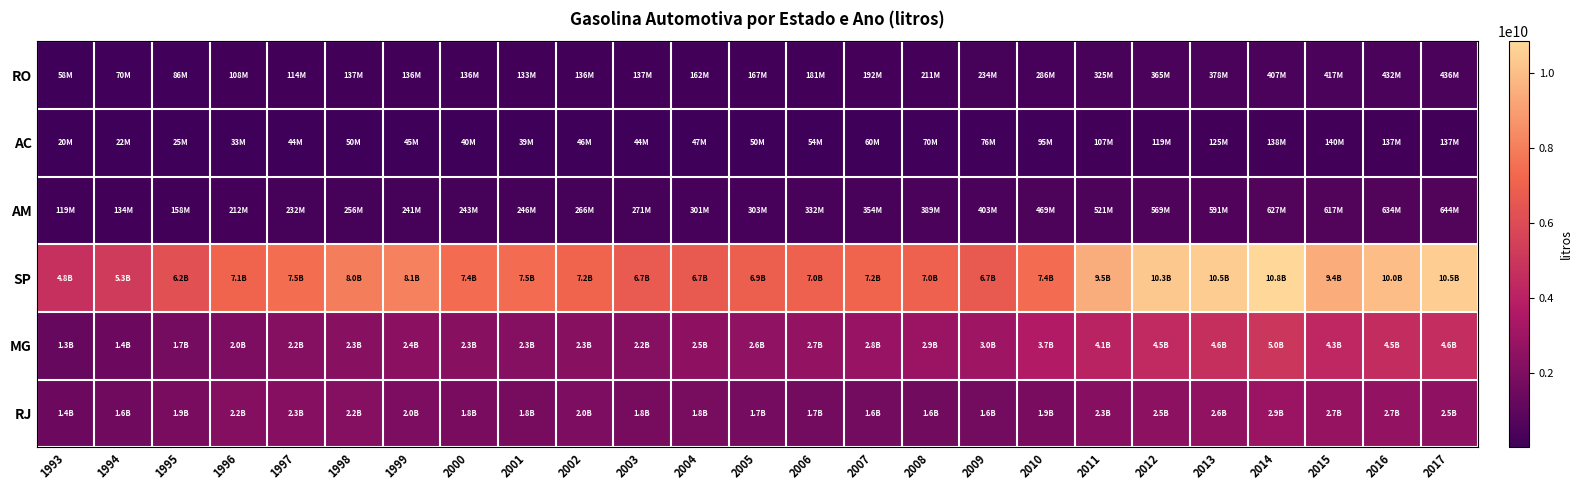

Reading left to right, transcribe all the data shown in this chart.

RO: 1993=57942585	1994=70201571	1995=86278867	1996=107971572	1997=114315588	1998=137249267	1999=135778593	2000=136073253	2001=133195409	2002=135878294	2003=137319101	2004=161999316	2005=166802829	2006=180781711	2007=192110865	2008=211211337	2009=233616635	2010=286145898	2011=325210119	2012=365370290	2013=378462950	2014=406947366	2015=416855032	2016=431573744	2017=436154441
AC: 1993=19674102	1994=21926443	1995=24533632	1996=33067124	1997=43960600	1998=49714449	1999=44753440	2000=40001853	2001=38892741	2002=45928571	2003=43597699	2004=47175557	2005=49531644	2006=54125469	2007=59986728	2008=69961945	2009=75724203	2010=94983801	2011=106948783	2012=118891750	2013=125329986	2014=138151750	2015=140258840	2016=136817744	2017=136592560
AM: 1993=118914039	1994=134385189	1995=158230422	1996=211518366	1997=232272112	1998=255659132	1999=241268473	2000=242742352	2001=246106662	2002=265741727	2003=271319641	2004=301378183	2005=302865598	2006=332061528	2007=354301334	2008=388553260	2009=403312309	2010=468688196	2011=521355097	2012=569396746	2013=590749207	2014=627353968	2015=617203430	2016=634172722	2017=644424523
SP: 1993=4755536700	1994=5256063000	1995=6249886586	1996=7146483818	1997=7468973314	1998=7997545882	1999=8074727119	2000=7428480818	2001=7451080430	2002=7165399117	2003=6709398247	2004=6673382564	2005=6935243184	2006=7041660739	2007=7153912530	2008=7020308362	2009=6696778622	2010=7436236655	2011=9461875412	2012=10305844769	2013=10465534093	2014=10849785846	2015=9436733193	2016=9990516458	2017=10472113331
MG: 1993=1280132995	1994=1434065250	1995=1730679500	1996=2005131251	1997=2223121979	1998=2335431625	1999=2408297594	2000=2324323709	2001=2254064006	2002=2330757564	2003=2249662973	2004=2498825795	2005=2580236020	2006=2698050560	2007=2827568220	2008=2924880571	2009=3008093694	2010=3677903756	2011=4099918355	2012=4459305494	2013=4639694020	2014=4986074281	2015=4296429034	2016=4512741376	2017=4570210878
RJ: 1993=1424388949	1994=1566190287	1995=1873926169	1996=2178531149	1997=2275770291	1998=2241261504	1999=1983874060	2000=1847747041	2001=1772336569	2002=1971934247	2003=1764595106	2004=1834109375	2005=1739318622	2006=1660802986	2007=1635151708	2008=1616429481	2009=1636890677	2010=1867262452	2011=2280077811	2012=2470659318	2013=2616781210	2014=2861013377	2015=2733573242	2016=2684903520	2017=2522844538